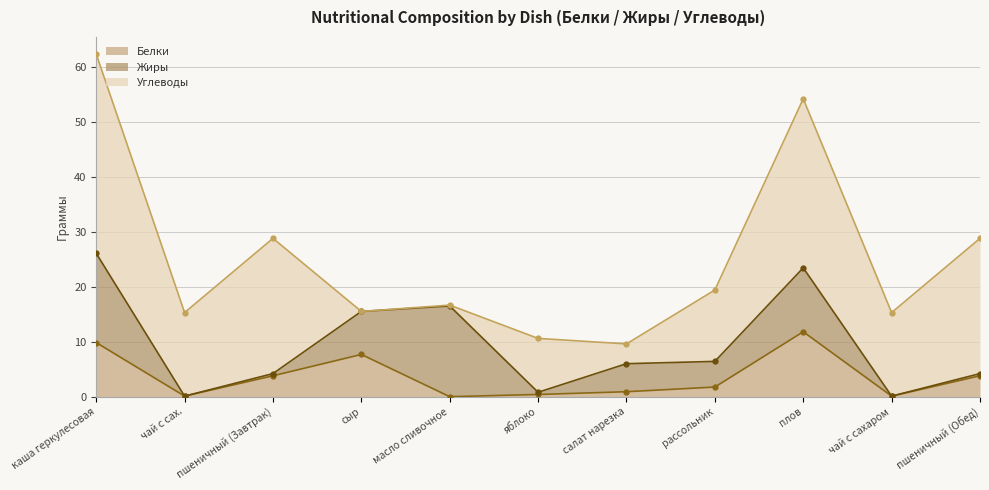

Is it true that Белки equals 7.7 at сыр?

True